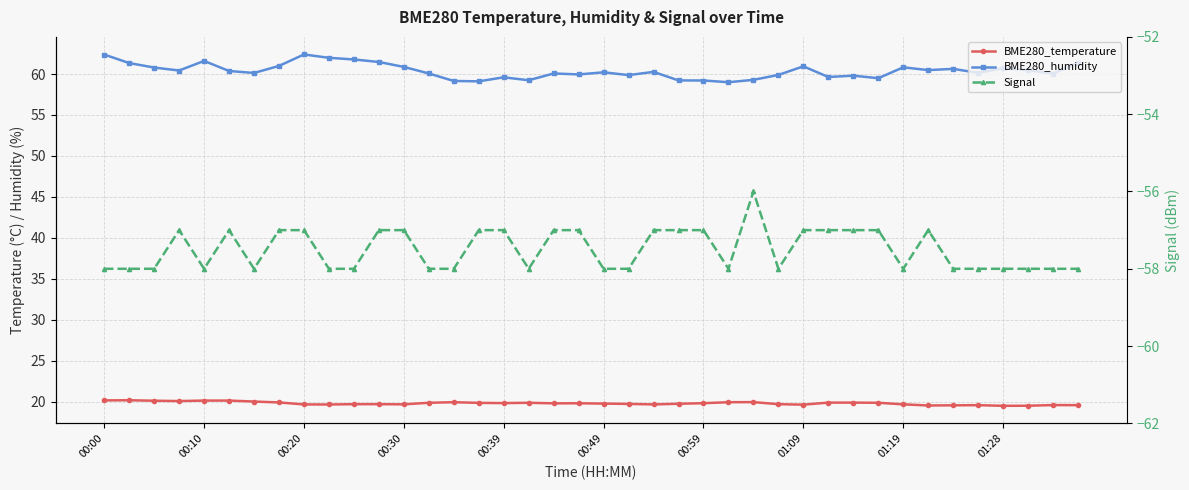

How many lines are shown in the chart?

3